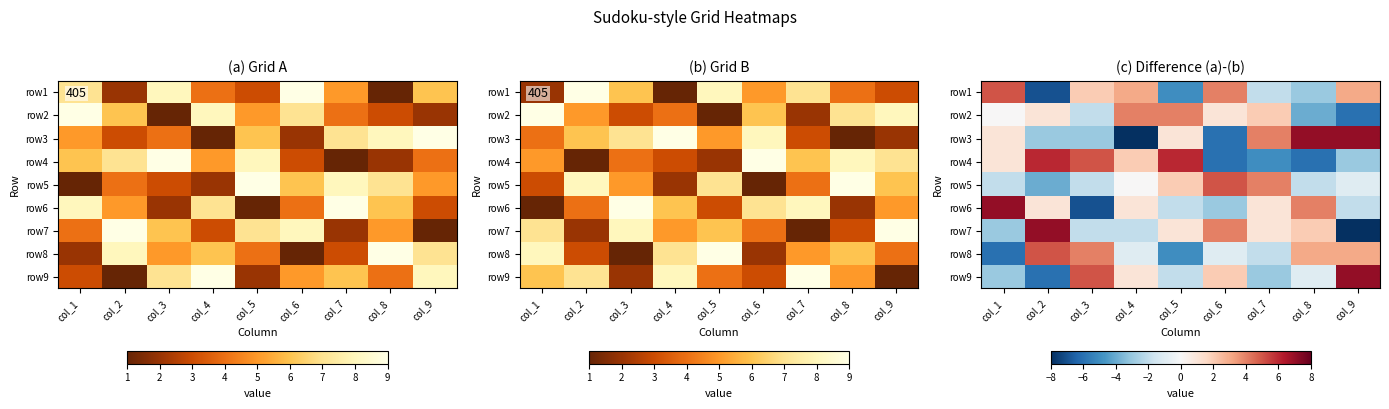

How many negative values does the row9 series have?

5